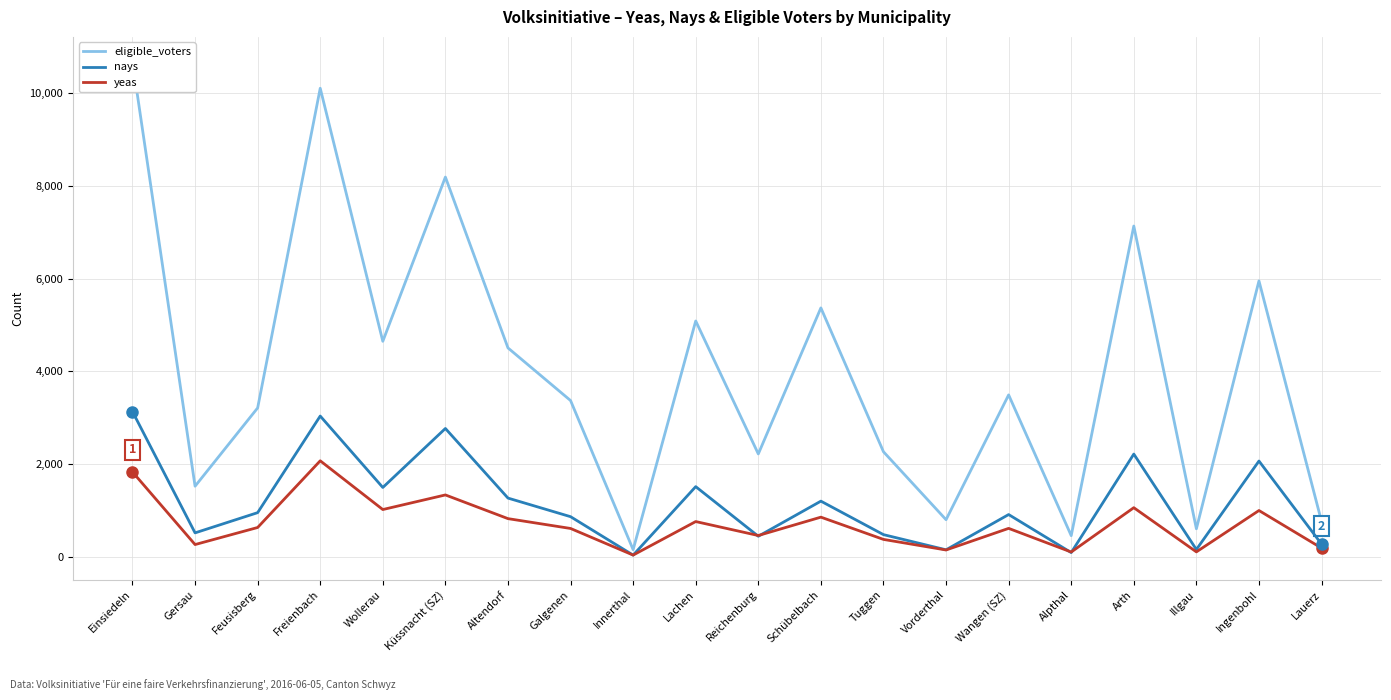

What is the total value across all series at Einsiedeln?

15644